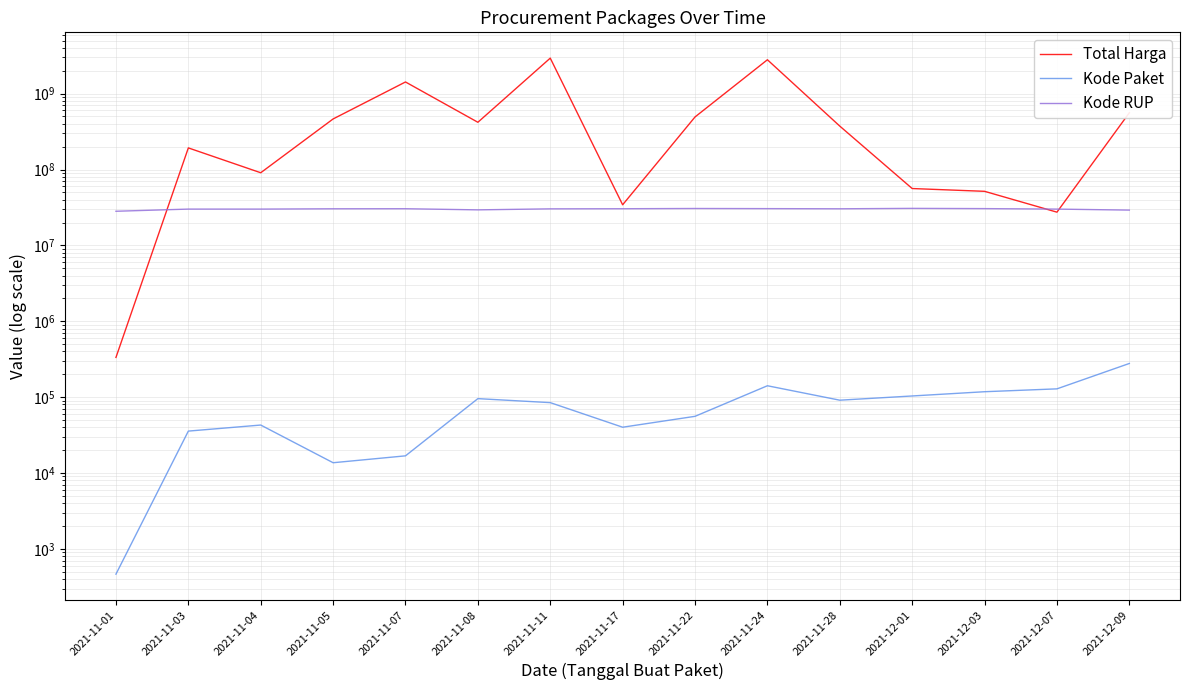

What is the label of the 11th point from the right?

2021-11-07